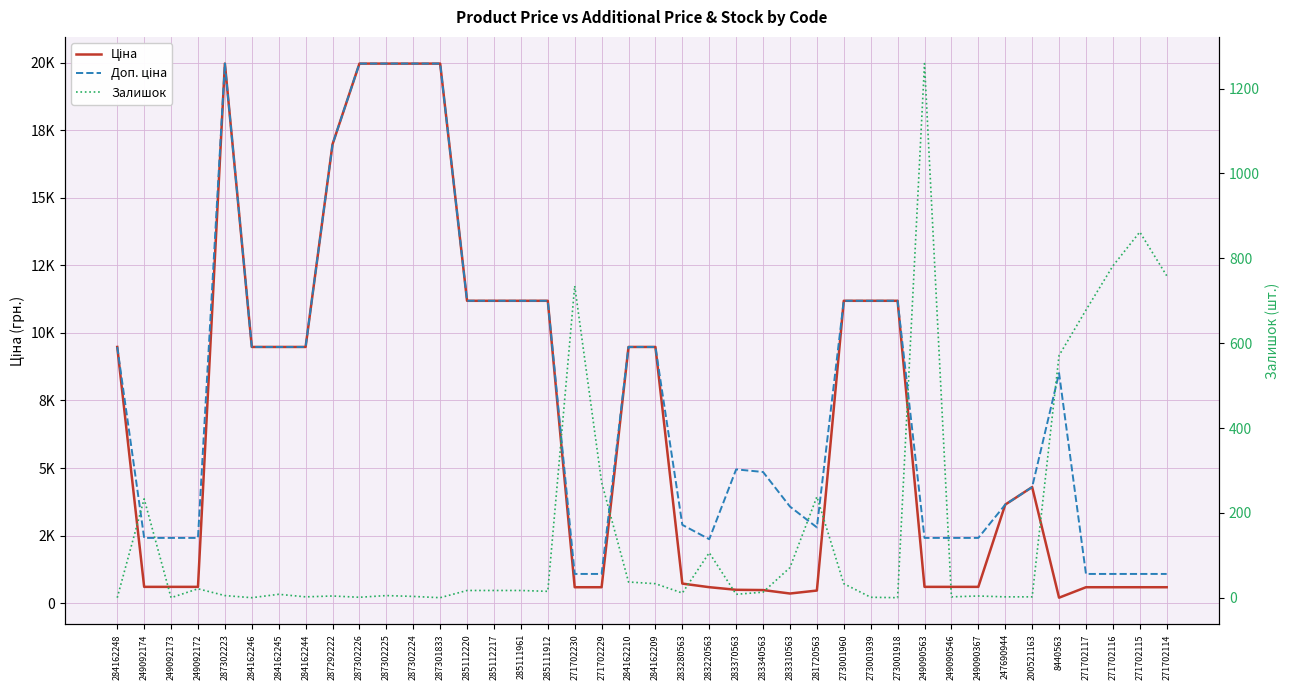

What is the difference between the maximum and minimum values in the Доп. ціна series?

18882.5